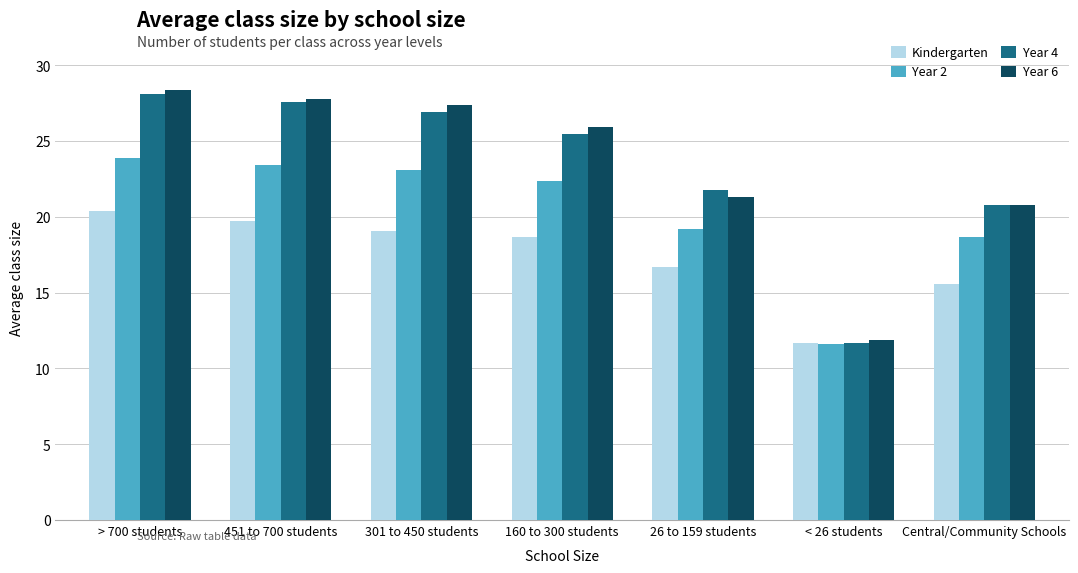

How many values in the Kindergarten series exceed 18?

4